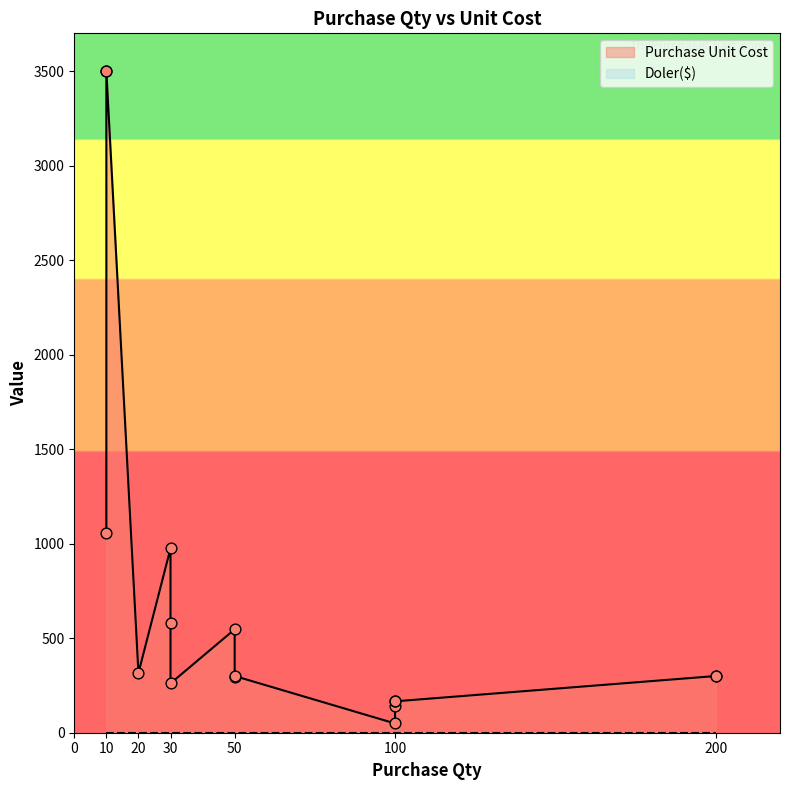

Which series reaches the maximum Y coordinate?

Purchase Unit Cost